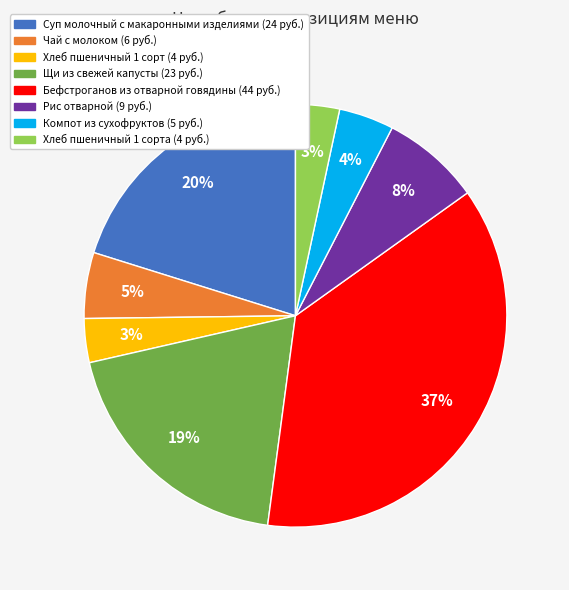

To the nearest percent, what is the average slice percentage?

12%